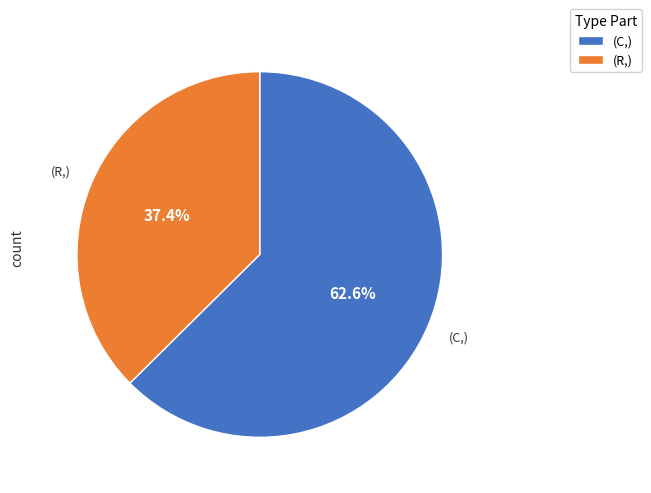

Does any single category account for the majority?

Yes